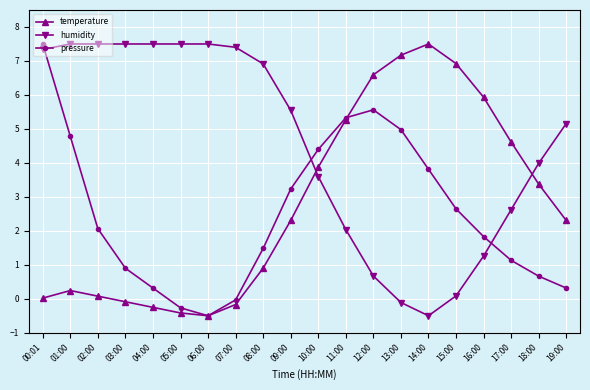

Where do humidity and temperature first cross each other?

09:00 and 10:00